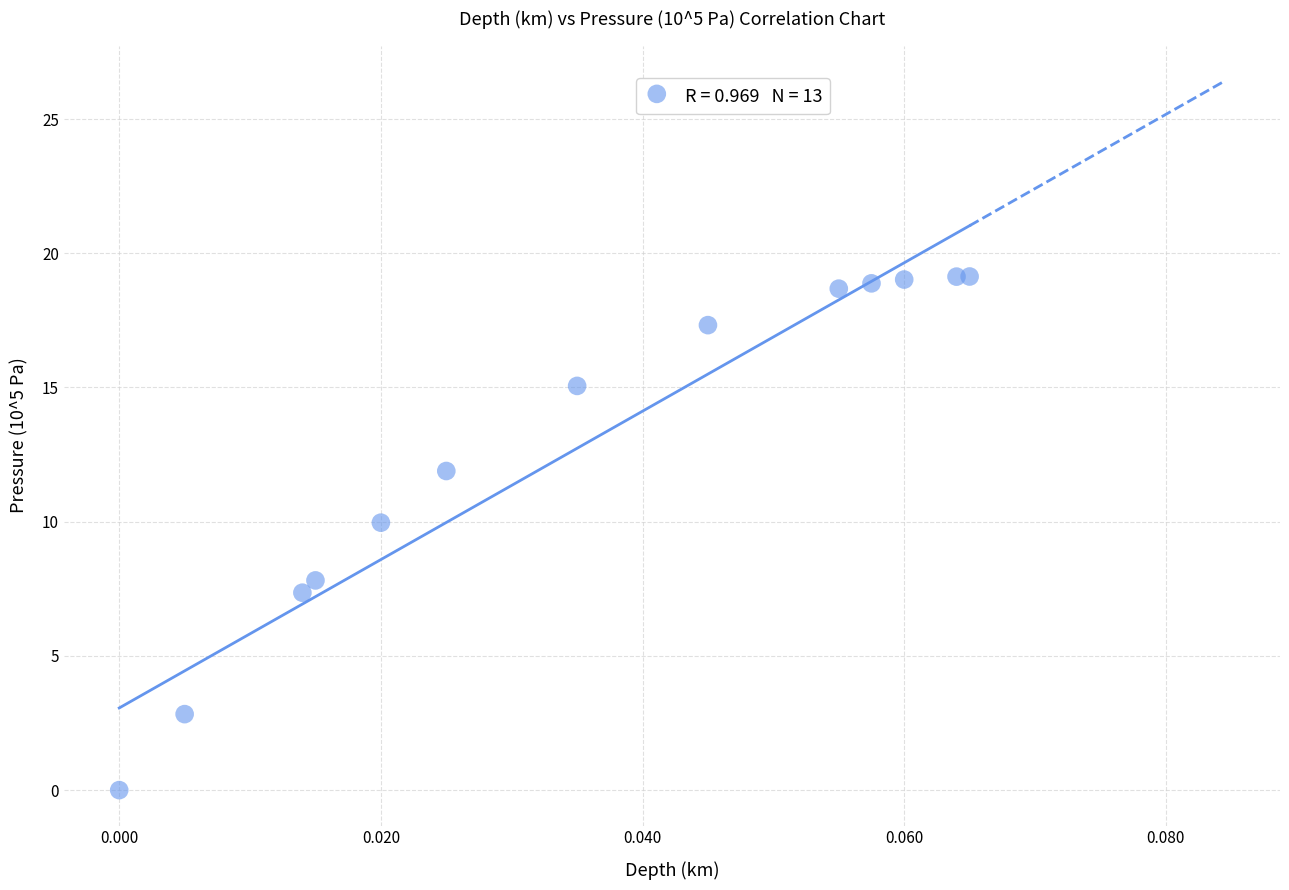

What is the range of Y values (max minus min)?

19.1